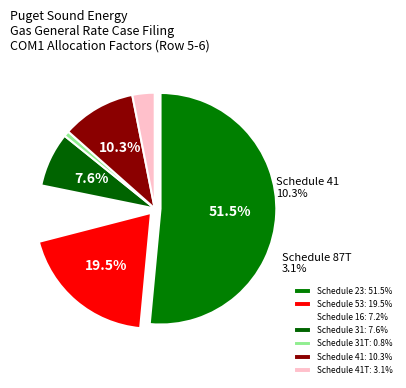

Which category accounts for the majority?

23